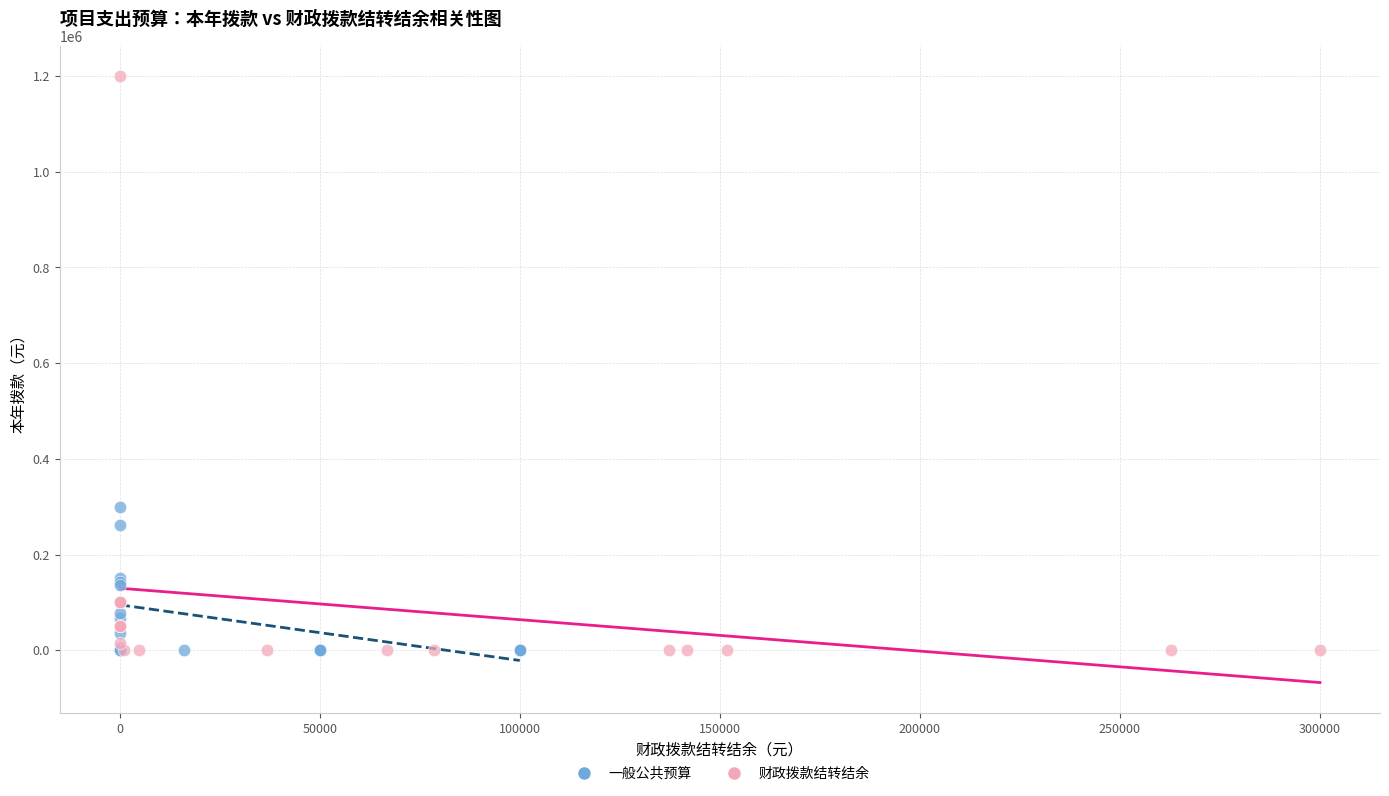

Which series contains the highest Y value?

财政拨款结转结余